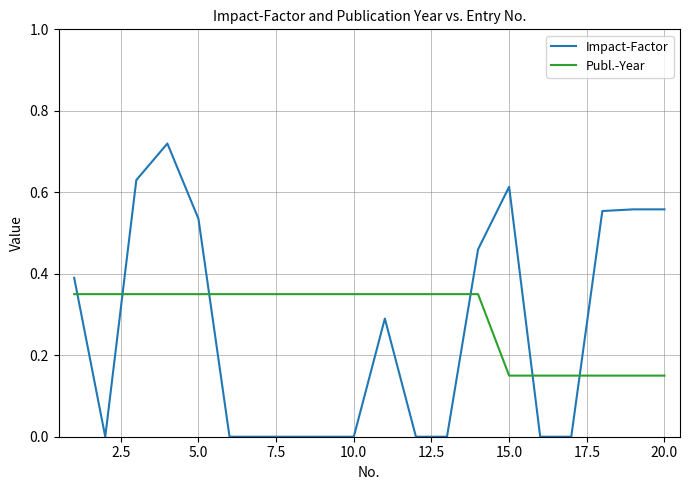

How many intersections are there between Publ.-Year and Impact-Factor?

6